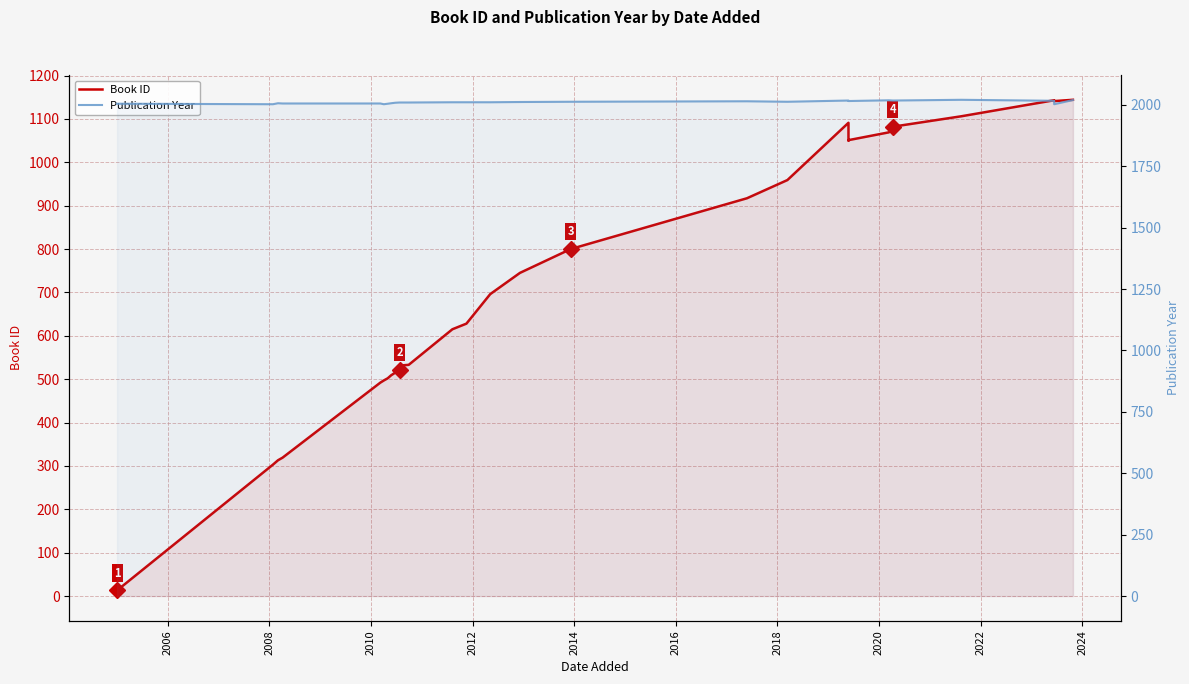

Which series changed the most between 2008 and 2024?

Book ID